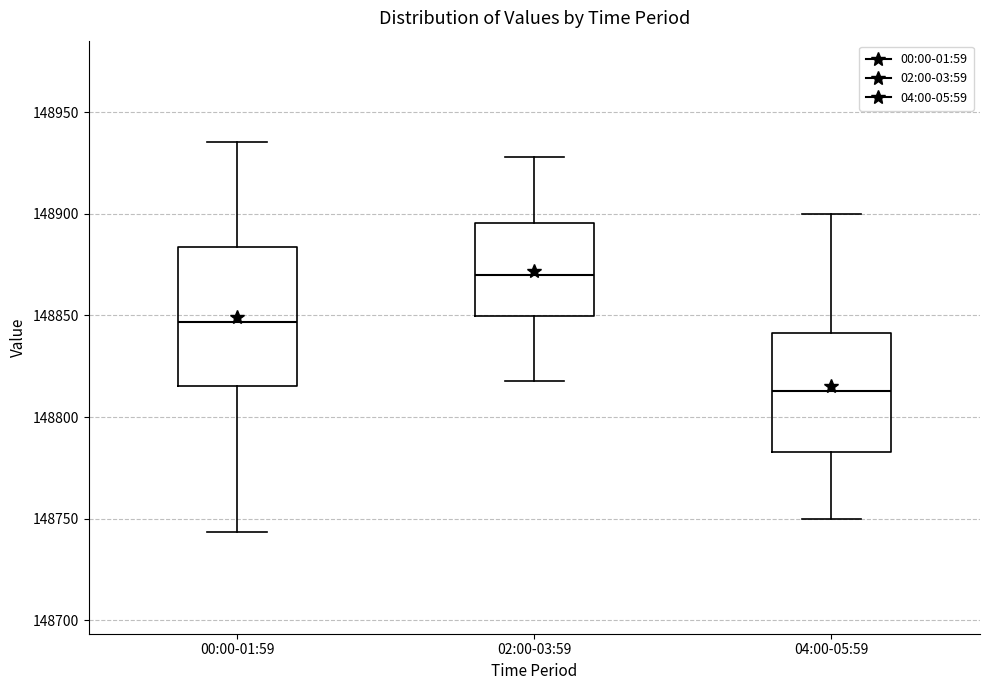

Reading left to right, transcribe this box plot: for each box, give where its median line is, the range the box spans, and where its two whiskers end, as read against the y-axis. The values are not printed on the chart, so give them approximately, as read against the axis.

00:00-01:59: median 148845, box 148815 to 148885, whiskers 148745 to 148935
02:00-03:59: median 148870, box 148850 to 148895, whiskers 148820 to 148930
04:00-05:59: median 148815, box 148785 to 148840, whiskers 148750 to 148900